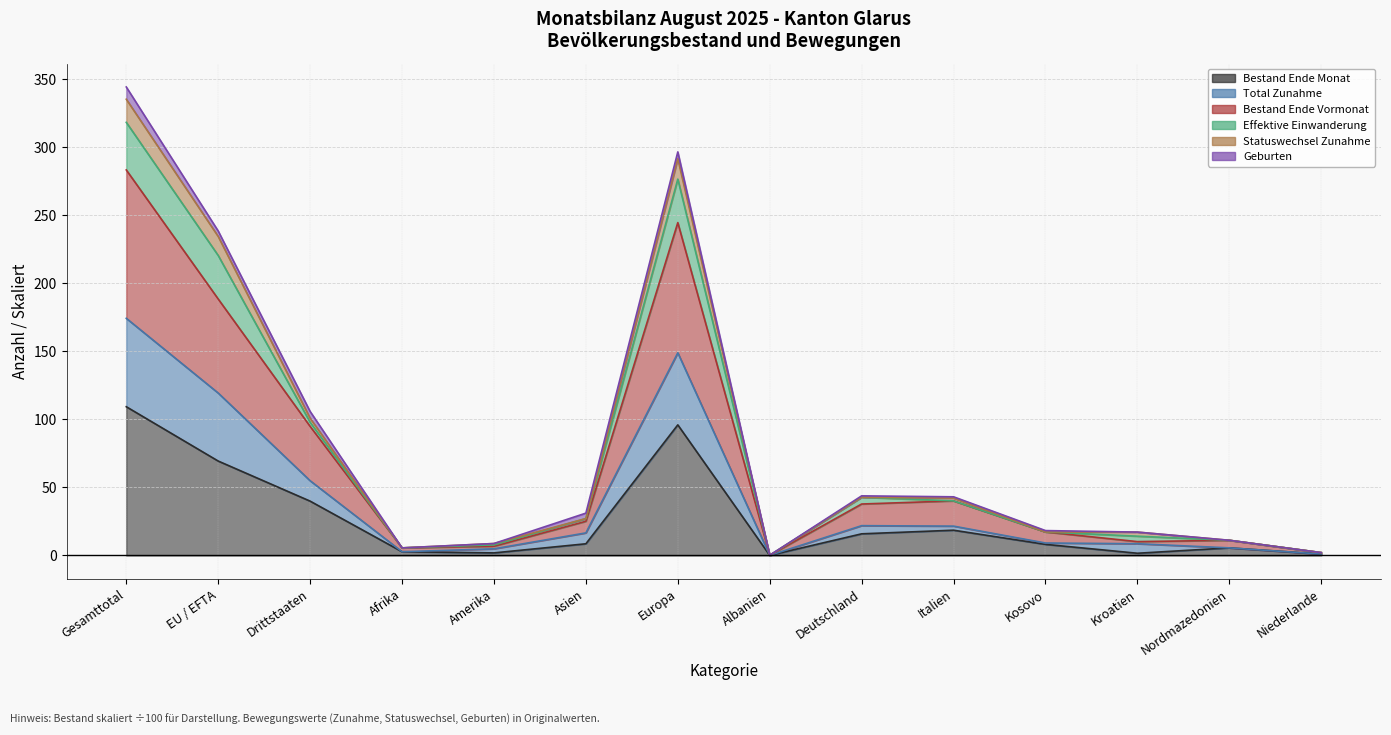

True or false: Bestand Ende Monat has a value of 0.2 at Niederlande.

False